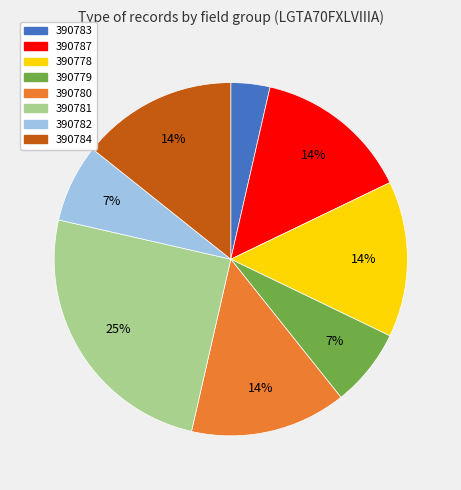

Which category has the biggest portion of the pie?

390781